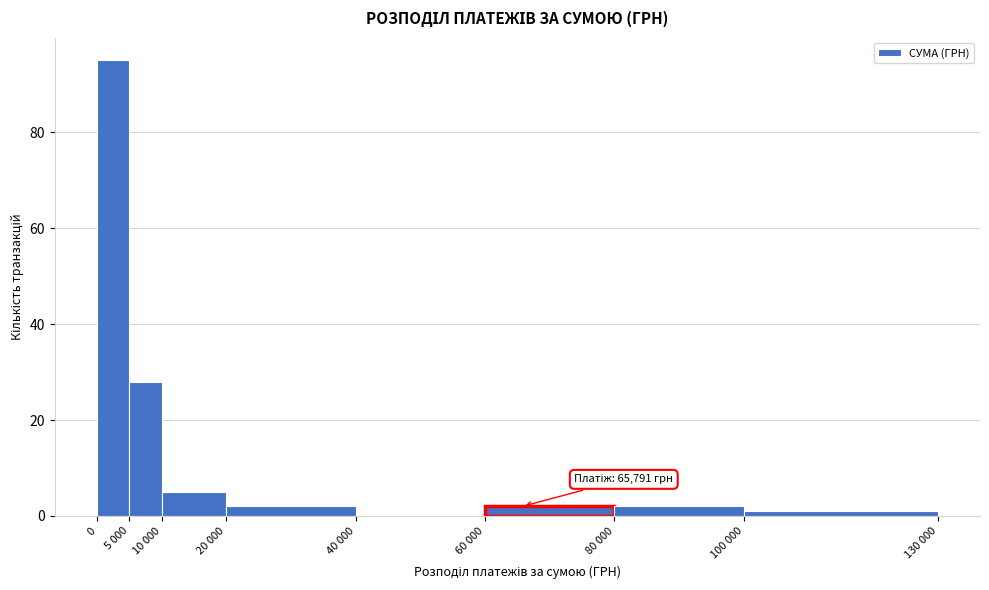

Reading left to right, what are all the values shown in this chart?

0=95	5 000=28	10 000=5	20 000=2	40 000=0	60 000=2	80 000=2	100 000=1